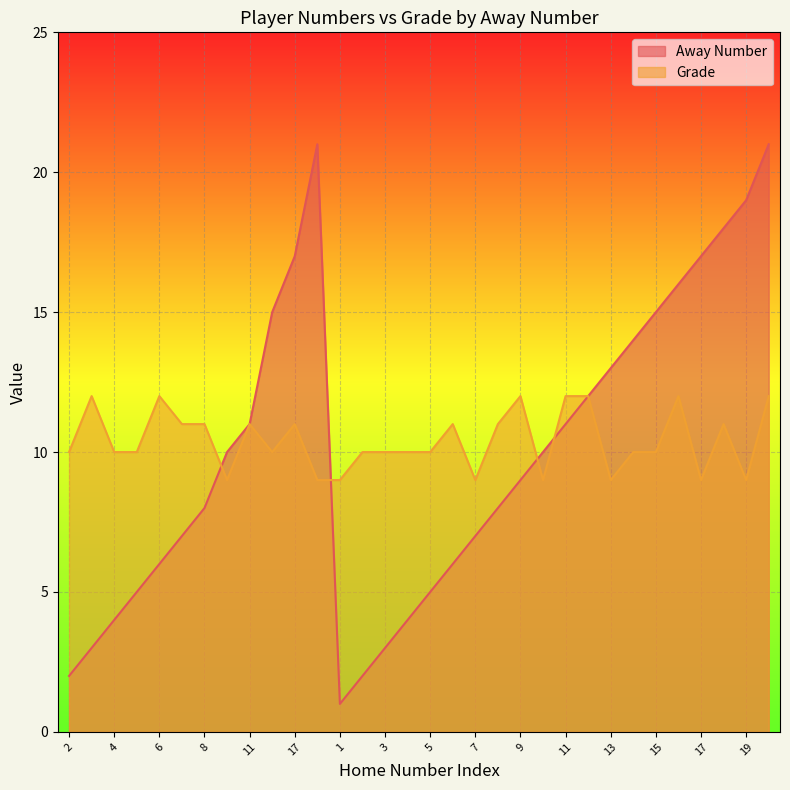

Rank the categories by Away Number value from lowest to highest.

1, 2, 2, 3, 3, 4, 4, 5, 5, 6, 6, 7, 7, 8, 8, 9, 10, 10, 11, 11, 12, 13, 14, 15, 15, 16, 17, 17, 18, 19, 21, 21